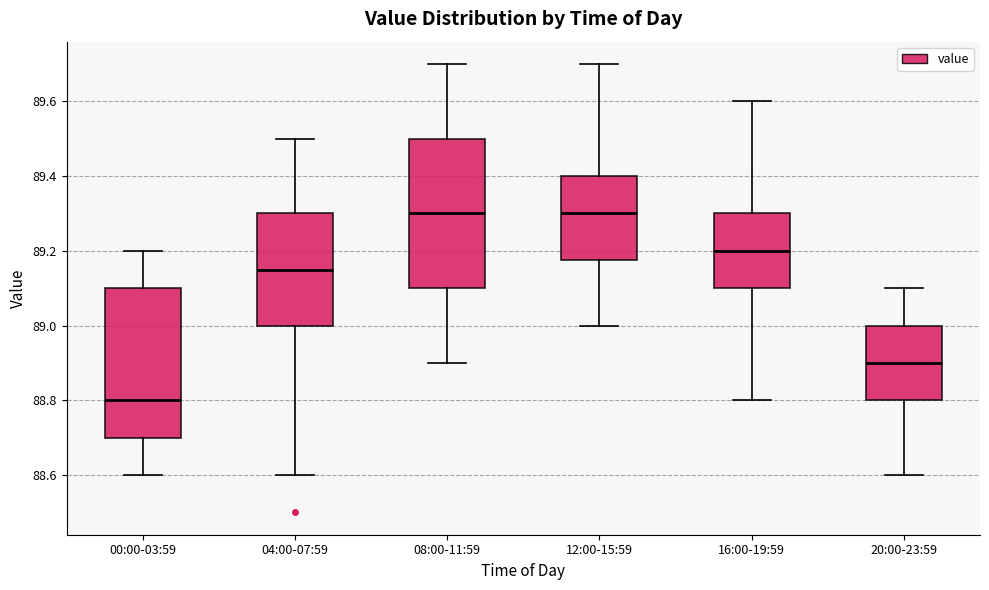

Which box has the lowest median line?

00:00-03:59